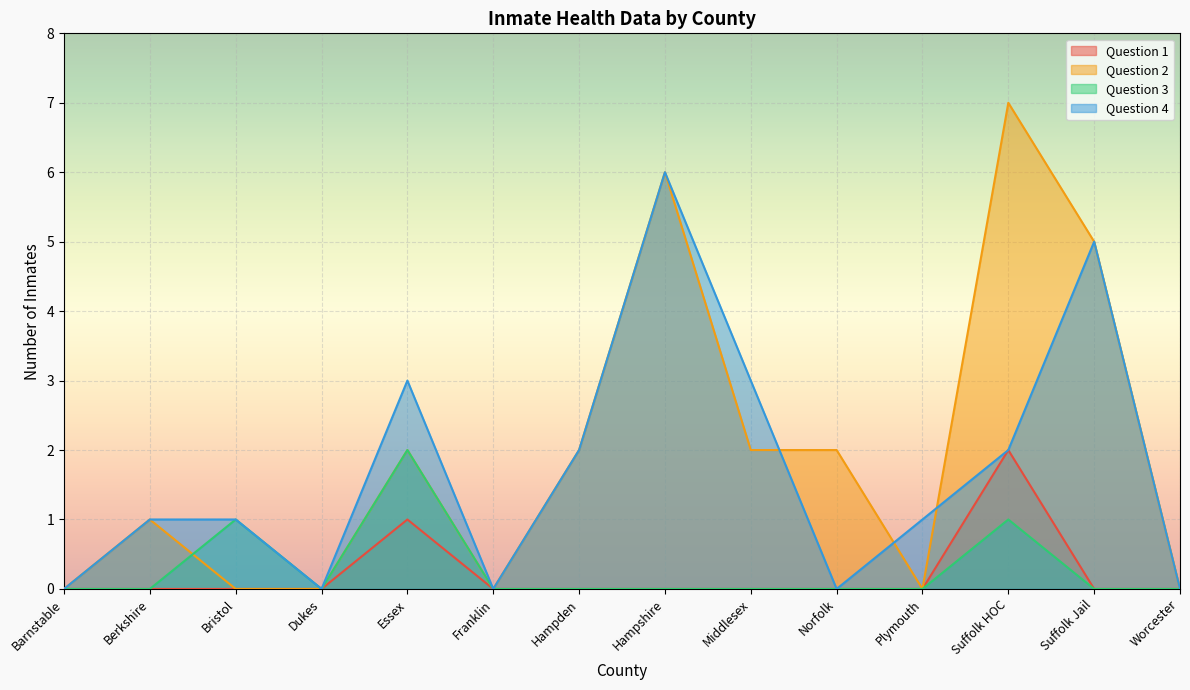

Reading left to right, what are all the values shown in this chart?

Question 1: 0	0	0	0	1	0	0	0	0	0	0	2	0	0
Question 2: 0	1	0	0	2	0	2	6	2	2	0	7	5	0
Question 3: 0	0	1	0	2	0	0	0	0	0	0	1	0	0
Question 4: 0	1	1	0	3	0	2	6	3	0	1	2	5	0